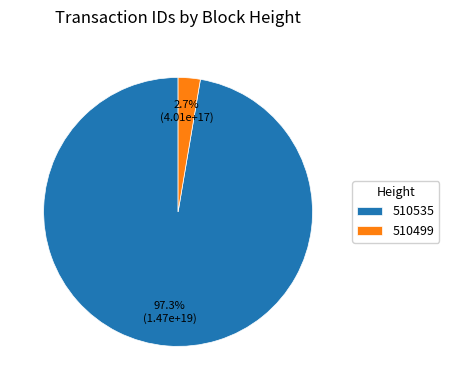

Which has a higher value, 510535 or 510499?

510535